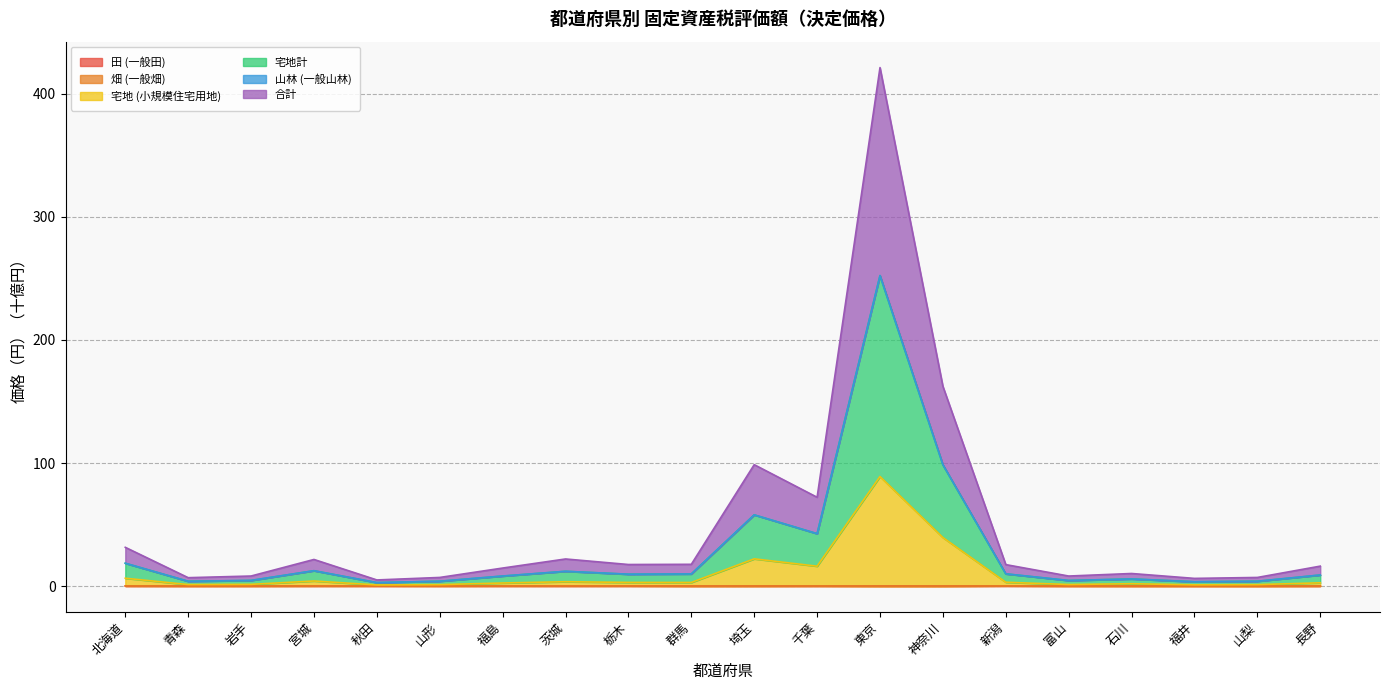

In 合計, how many points are higher than both neighbors (excluding endpoints)?

5